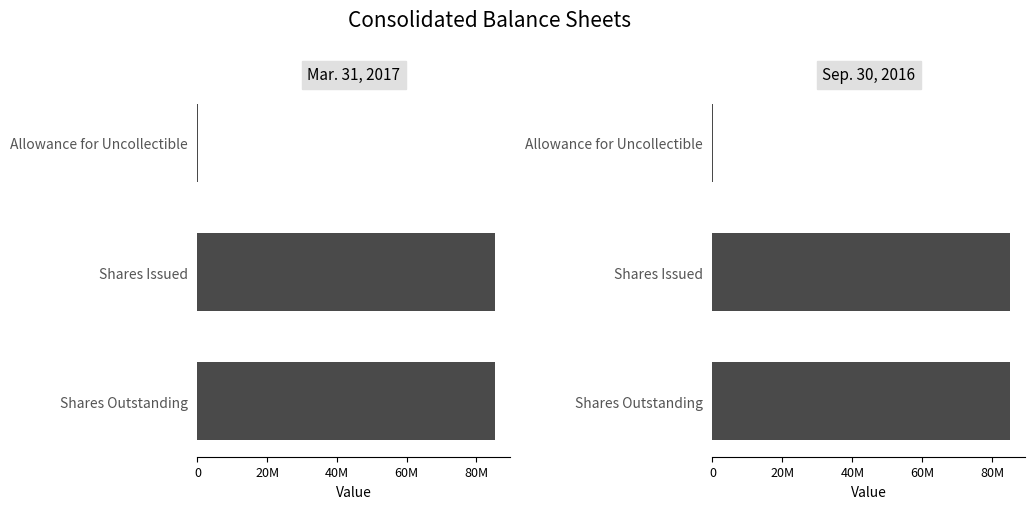

How many Sep. 30, 2016 values are between 21109 and 85118886?

3